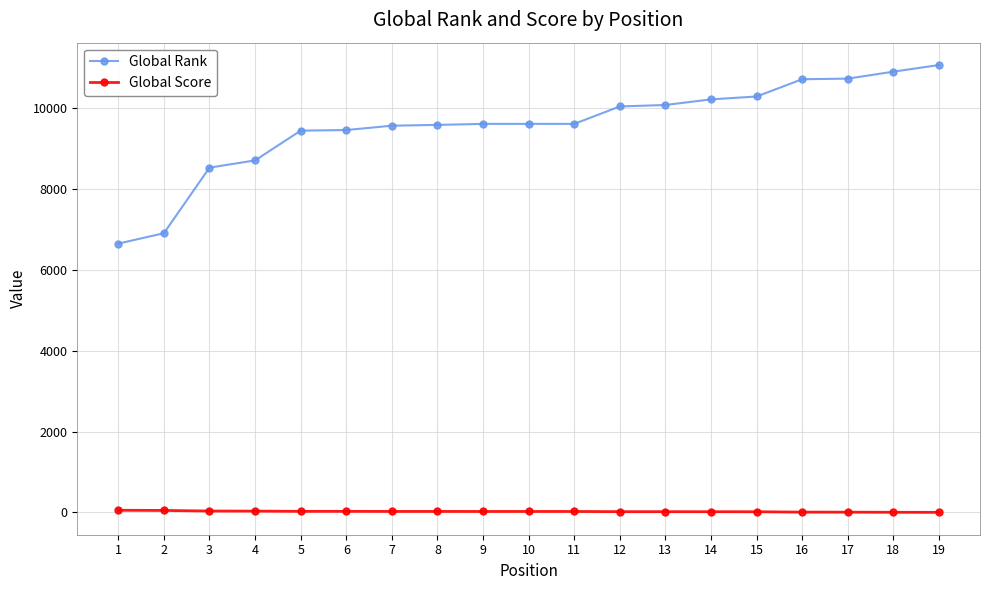

At 7, list the series in order from smallest to largest.

Global Score, Global Rank